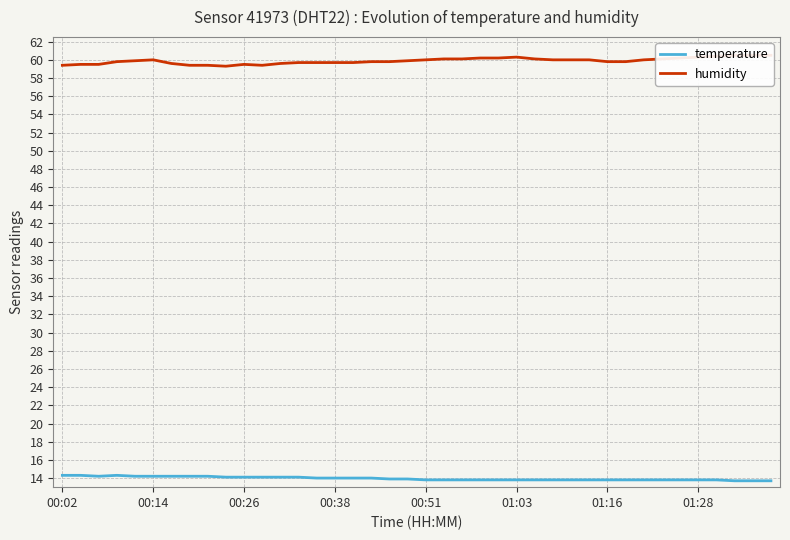

Which series has the largest range (max minus min)?

humidity